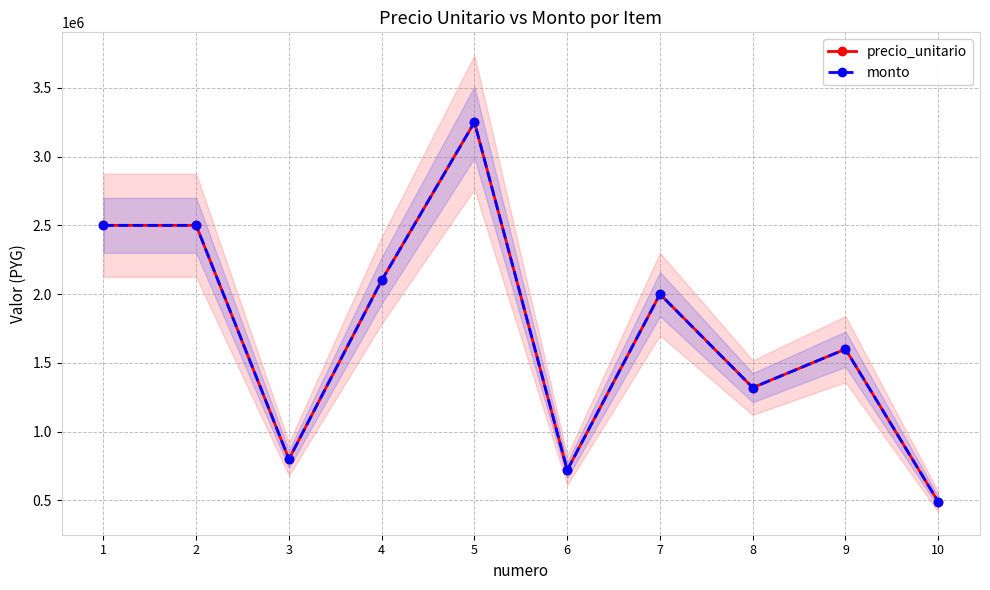

True or false: precio_unitario has a value of 2000000 at 7.

True